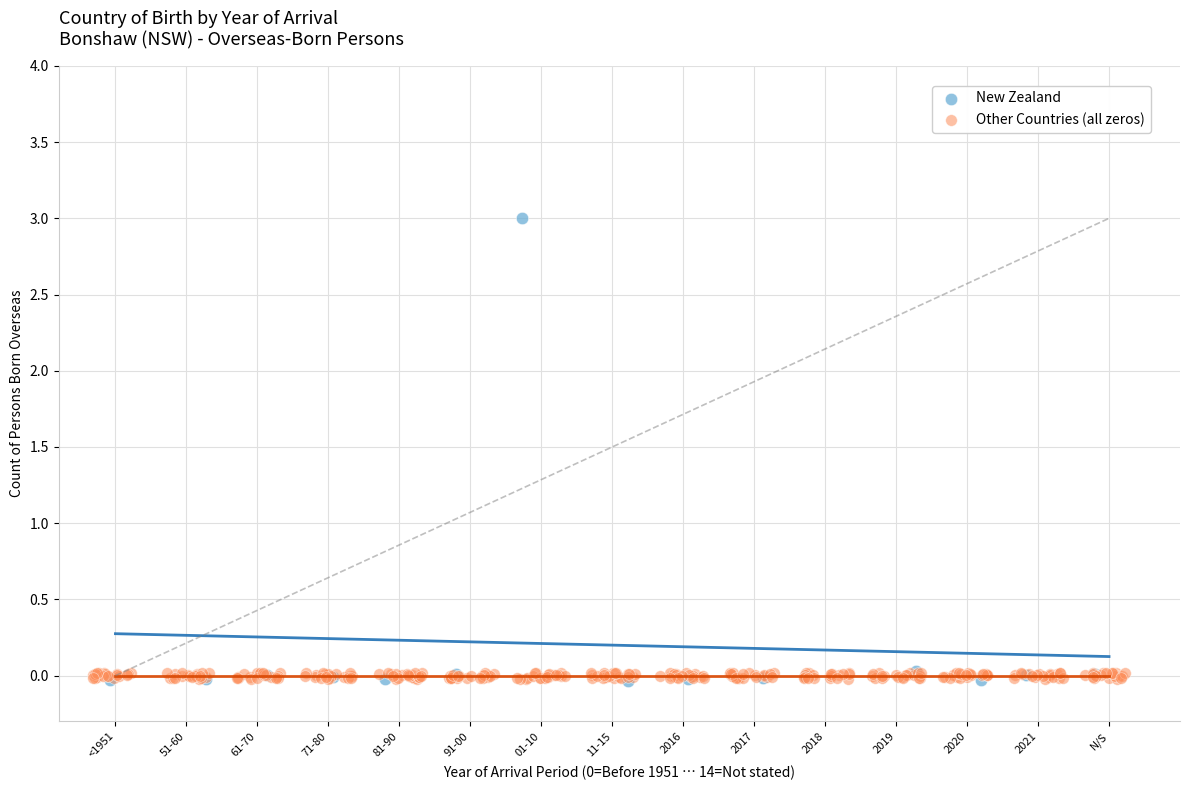

Which series reaches the maximum Y coordinate?

New Zealand